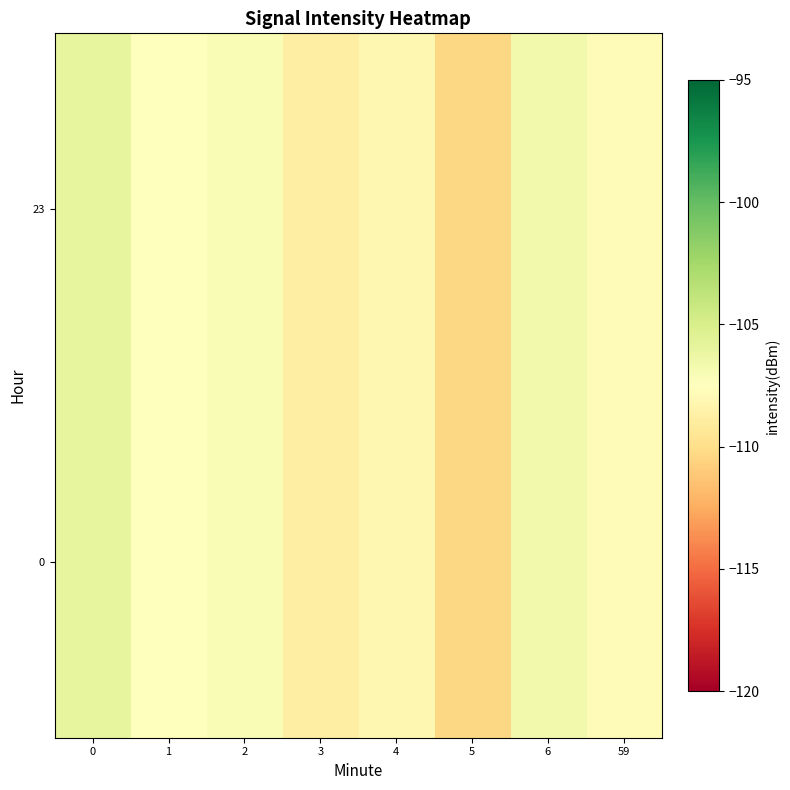

How many categories are shown in the chart?

8